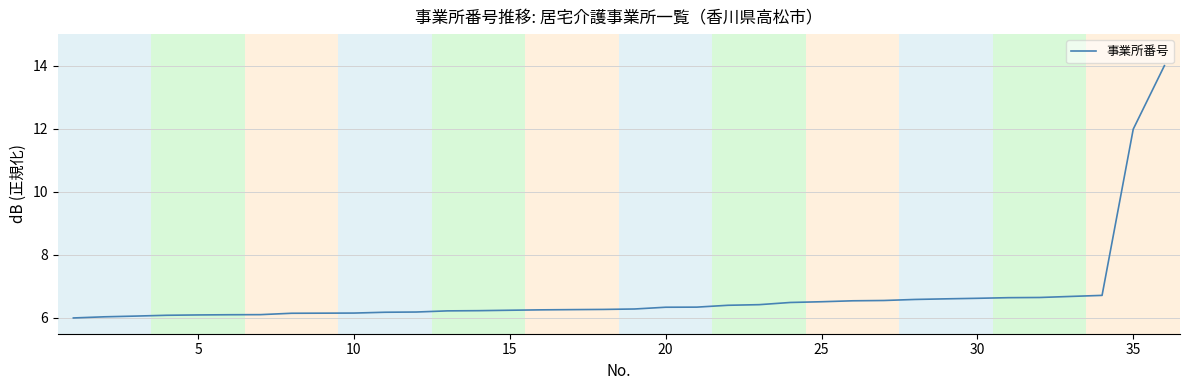

What is the difference between the maximum and minimum values?

8.0